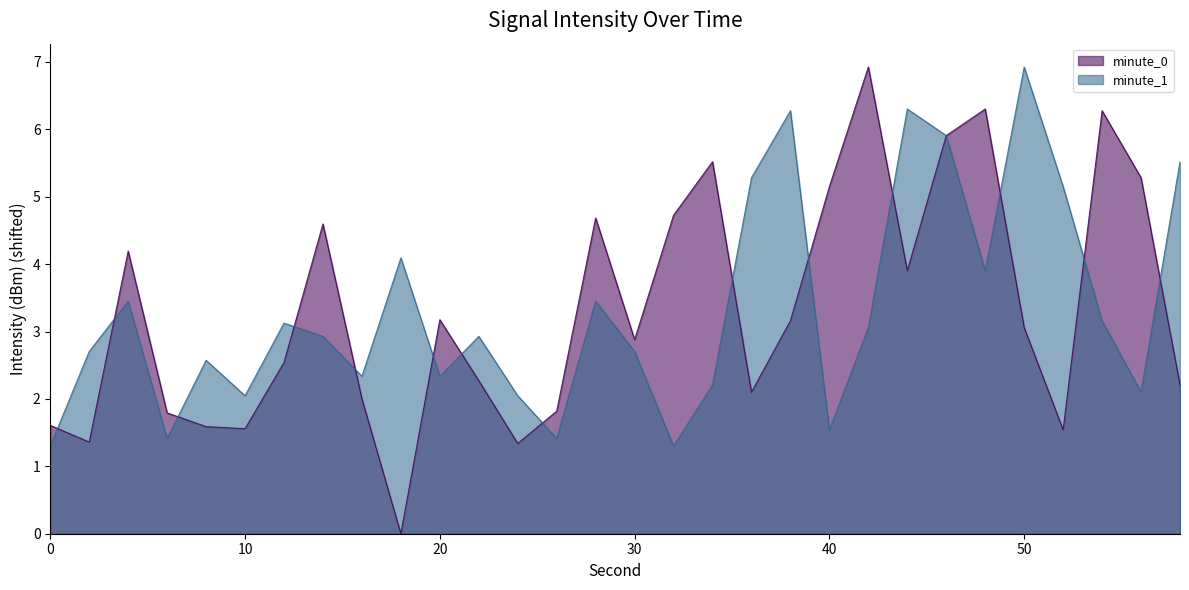

How many distinct data groups are displayed?

2